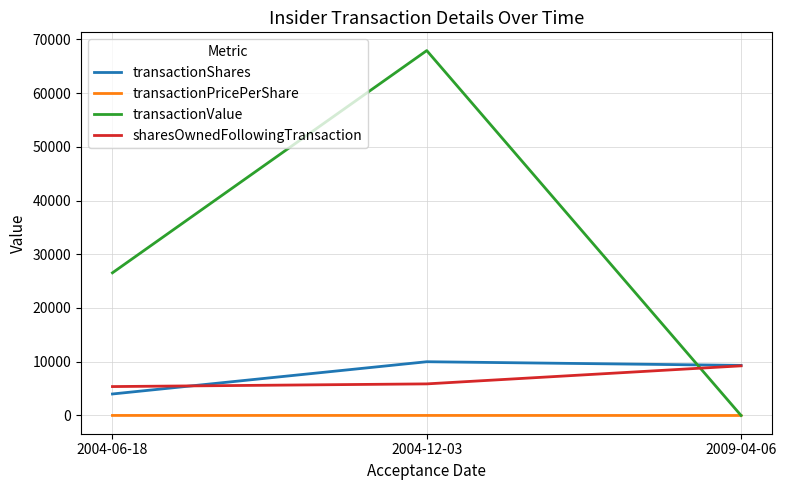

Is it true that sharesOwnedFollowingTransaction equals 14466.0 at 2009-04-06?

False